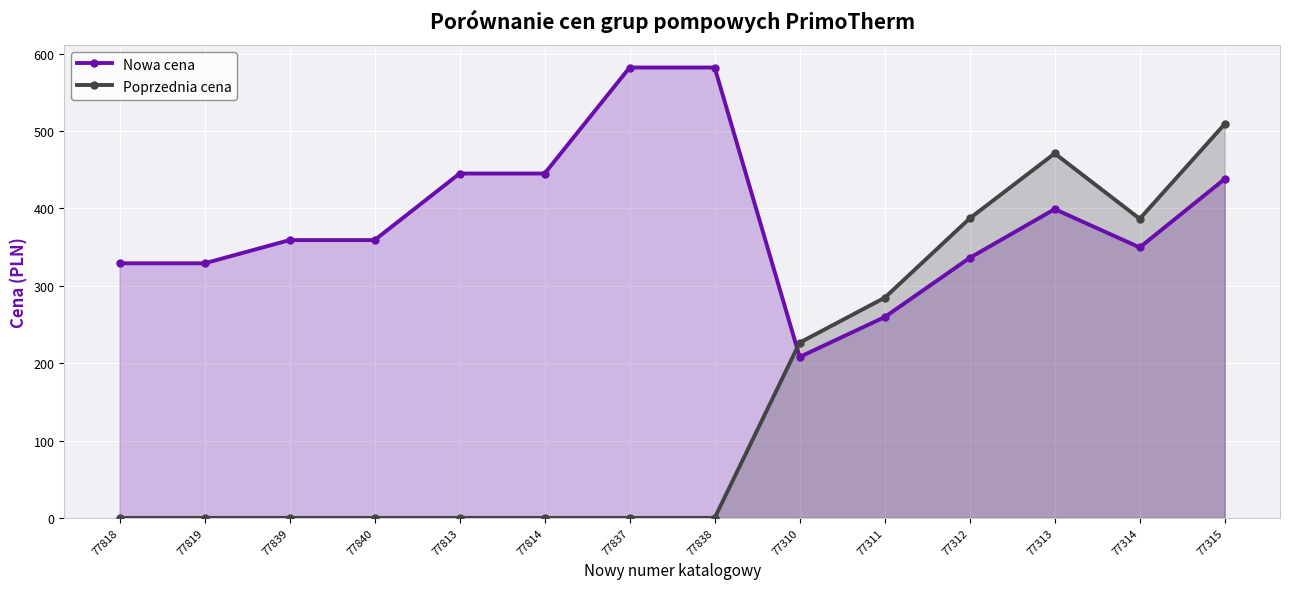

What is the label of the 8th point from the right?

77837